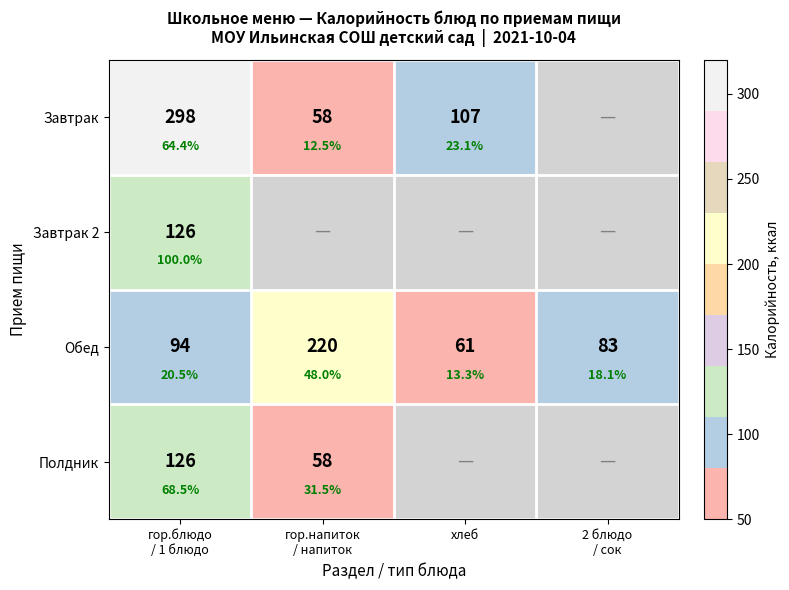

How many series are shown in this chart?

4